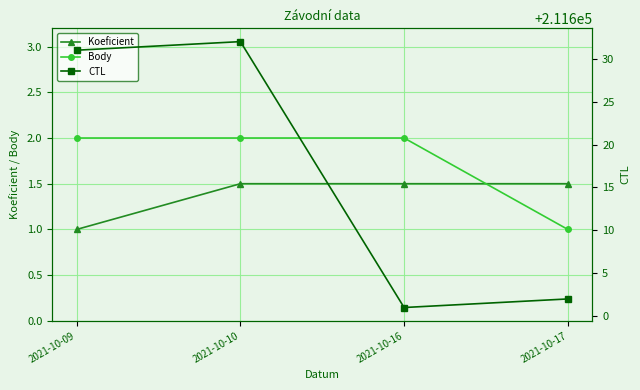

What is the approximate value of Koeficient at 2021-10-16?

1.5